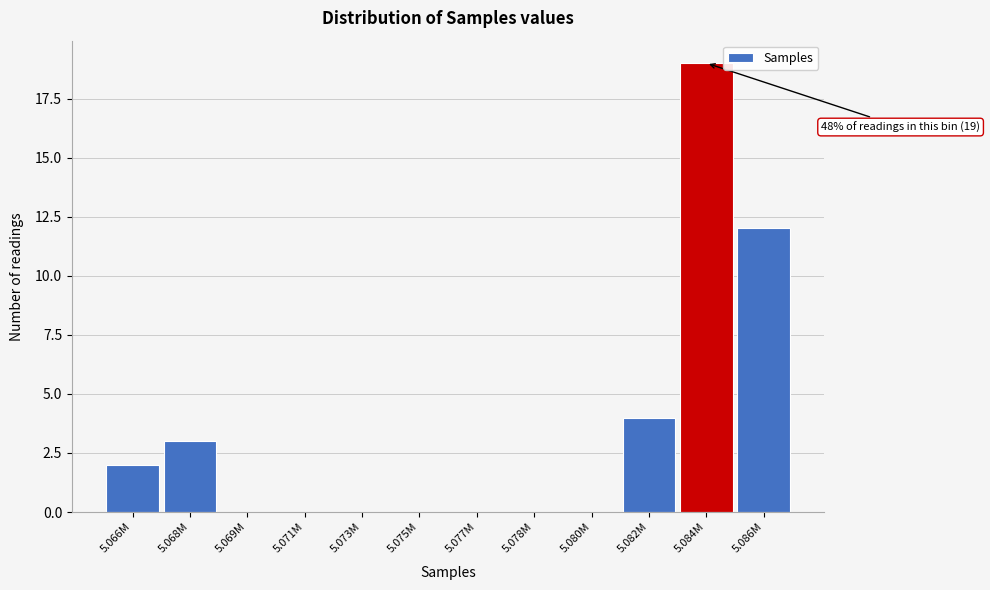

Reading left to right, extract all data points from this chart.

5.066M=2	5.068M=3	5.069M=0	5.071M=0	5.073M=0	5.075M=0	5.077M=0	5.078M=0	5.080M=0	5.082M=4	5.084M=19	5.086M=12